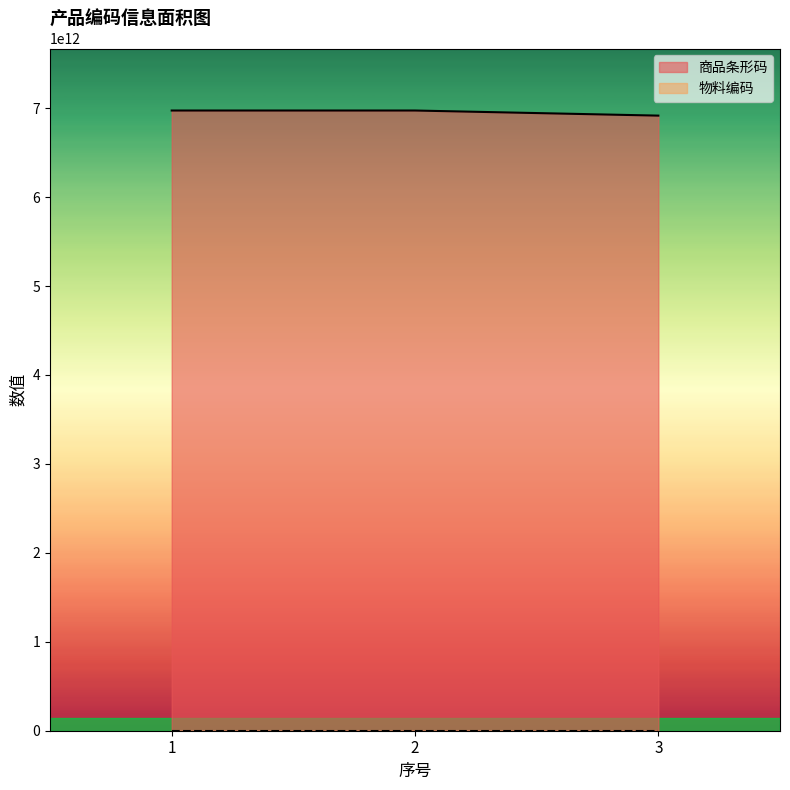

What is the difference between the 商品条形码 values at 2 and 1?

471